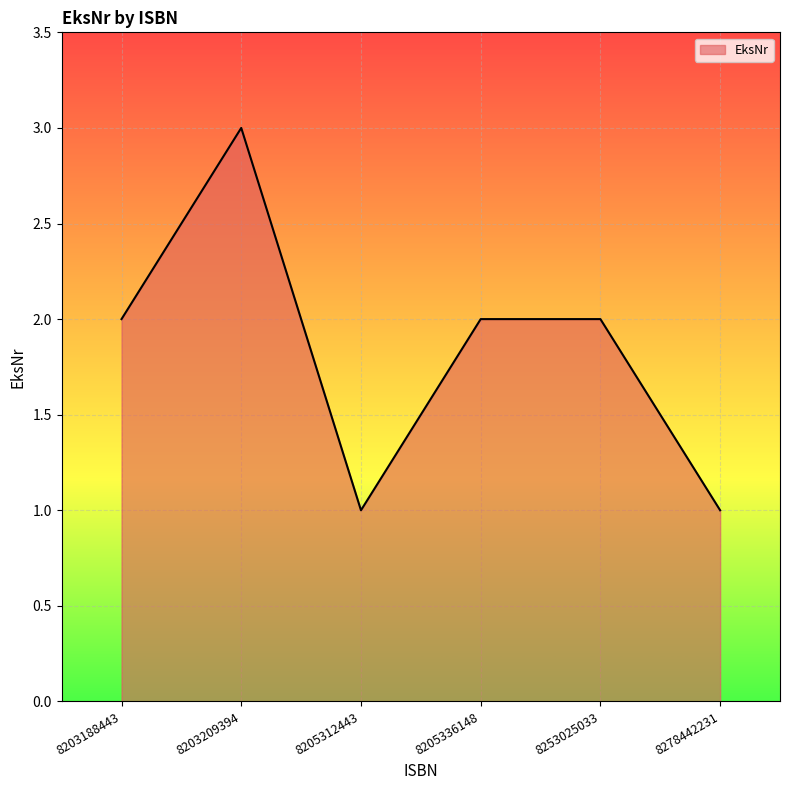

At which category does the chart reach its peak across all series?

8203209394